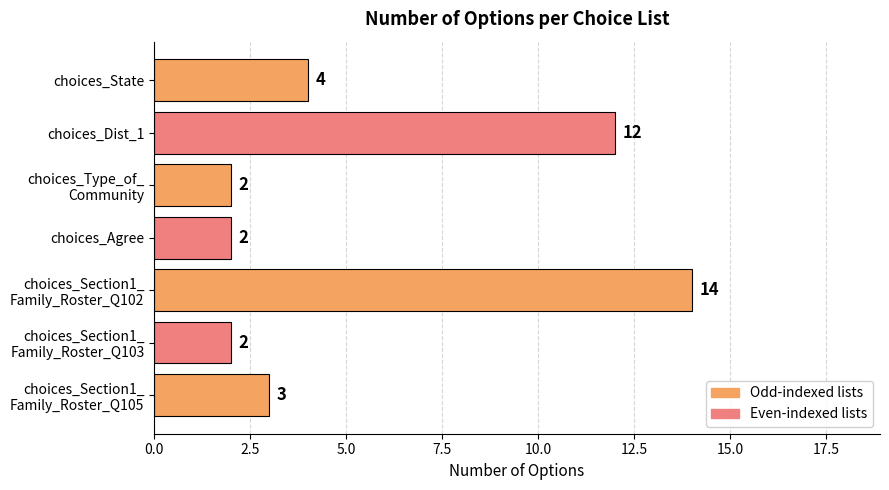

Reading bottom to top, what are all the values shown in this chart?

3	2	14	2	2	12	4